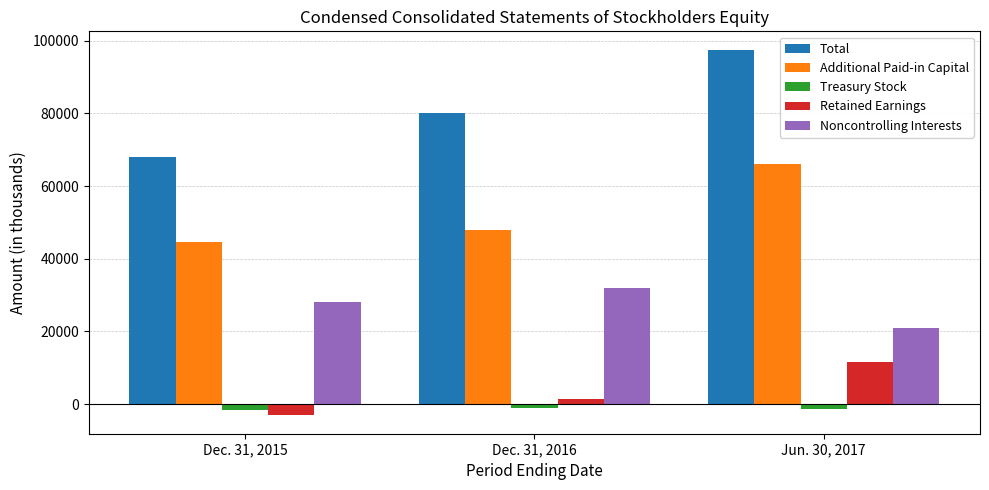

Which category has the lowest value in the Noncontrolling Interests series?

Jun. 30, 2017